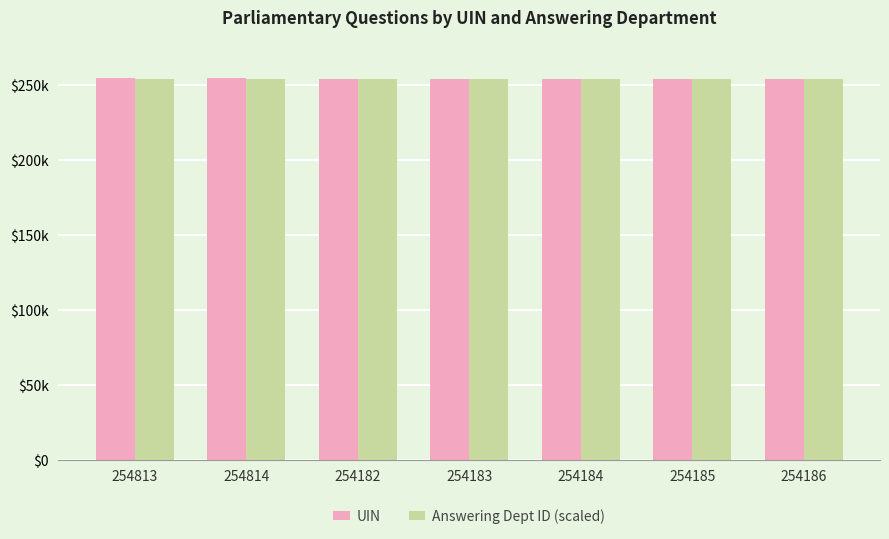

What is the smallest value displayed?

254000